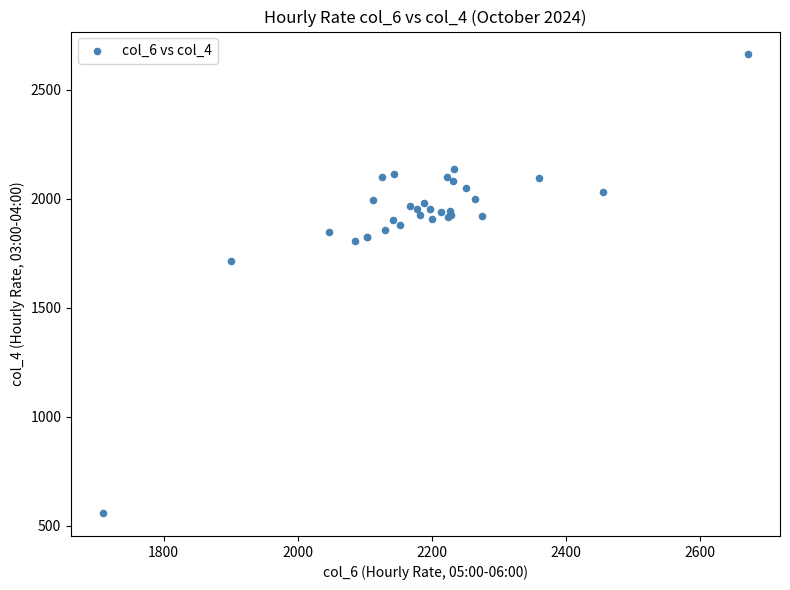

What Y value in the scatter plot is closest to 1610?

1713.7